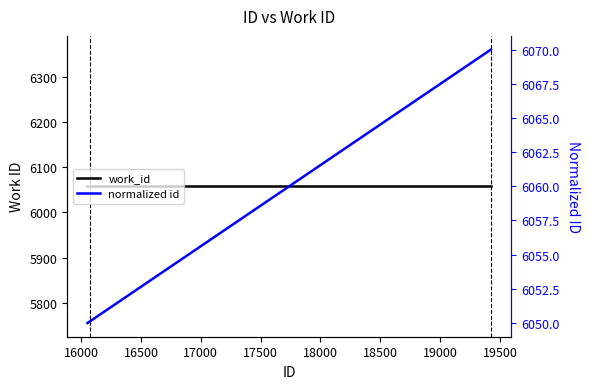

How many data points does each series have?

6